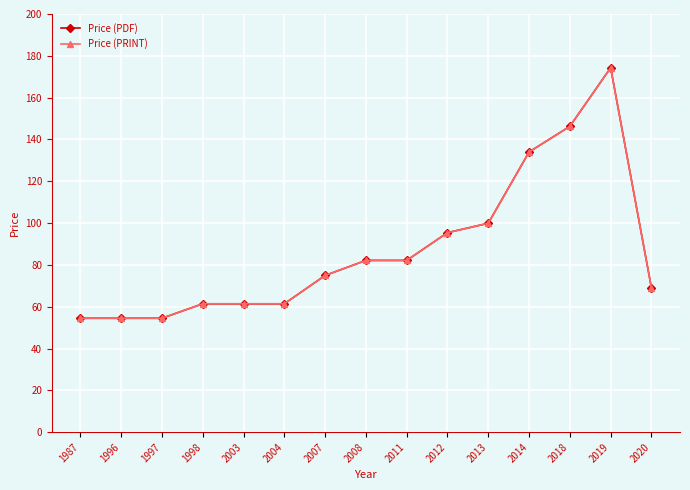

Count the number of data series in this chart.

2